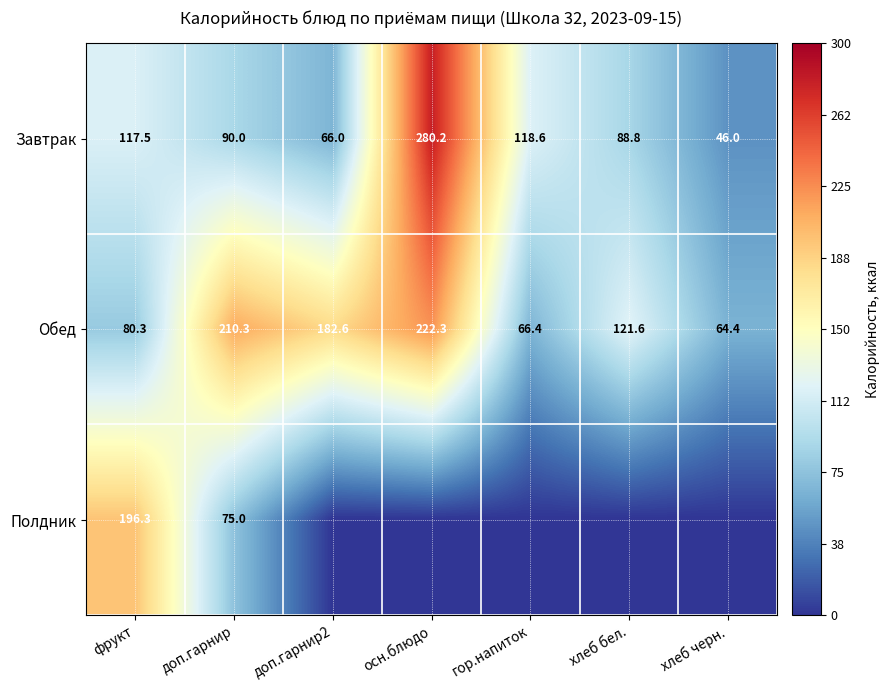

Count the number of categories in the chart.

7